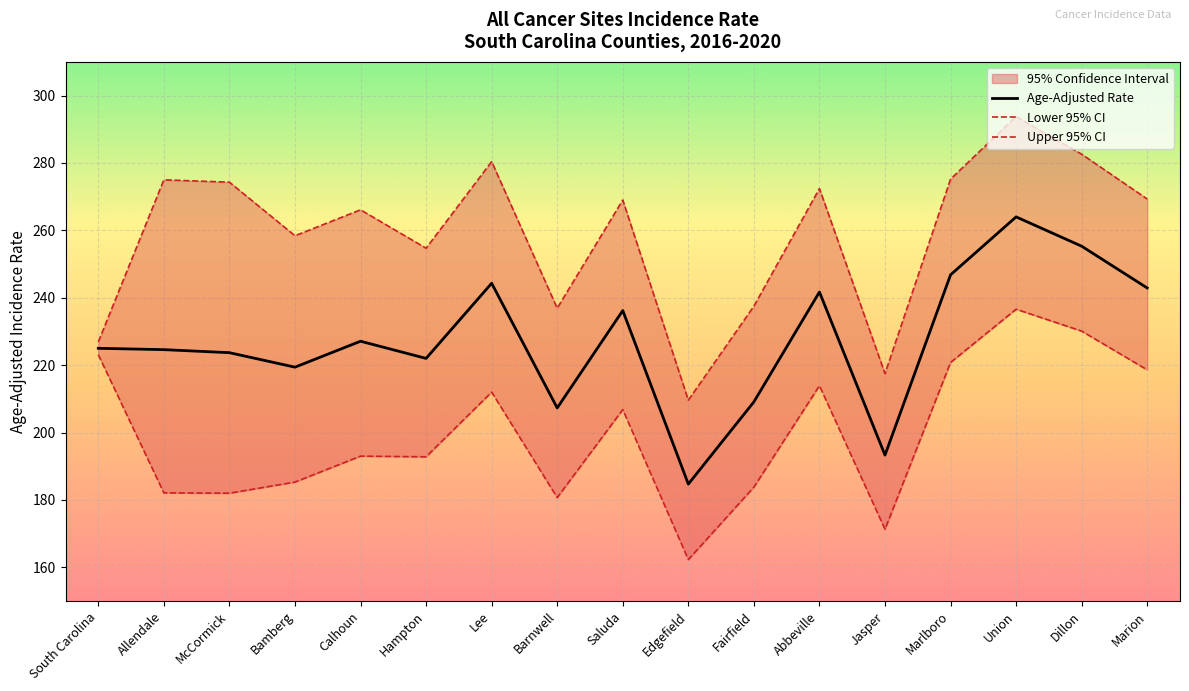

Rank the series by their average value, from lowest to highest.

Lower 95% CI, Age-Adjusted Rate, Upper 95% CI